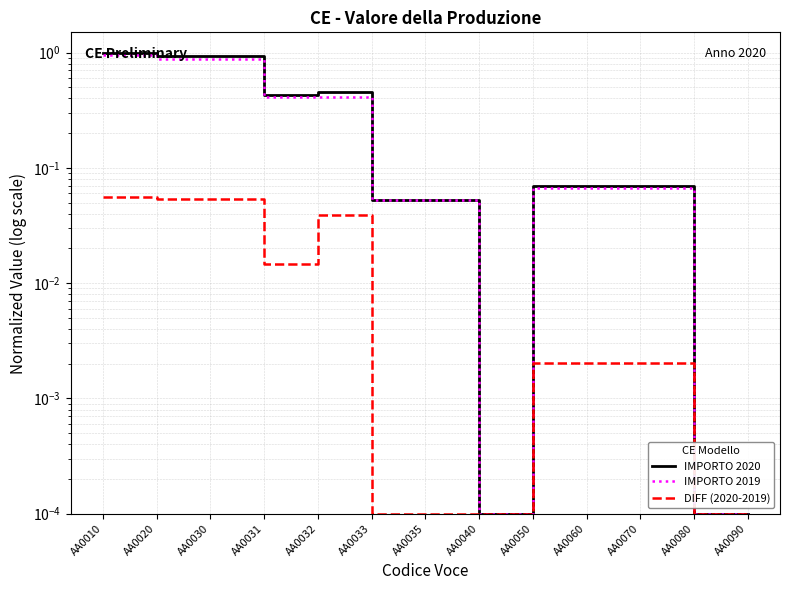

Is it true that IMPORTO 2019 equals 0.0 at AA0033?

False